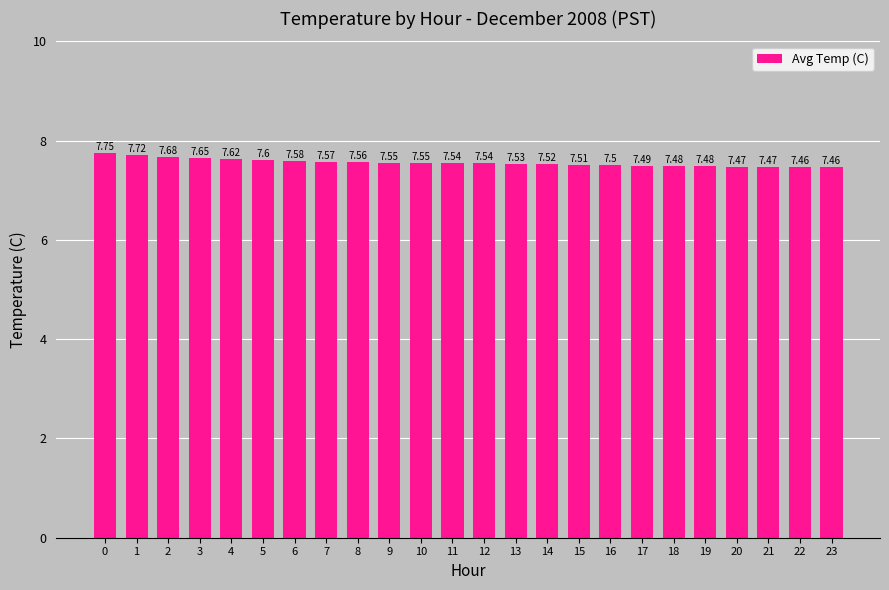

What is the difference between the maximum and minimum values?

0.3